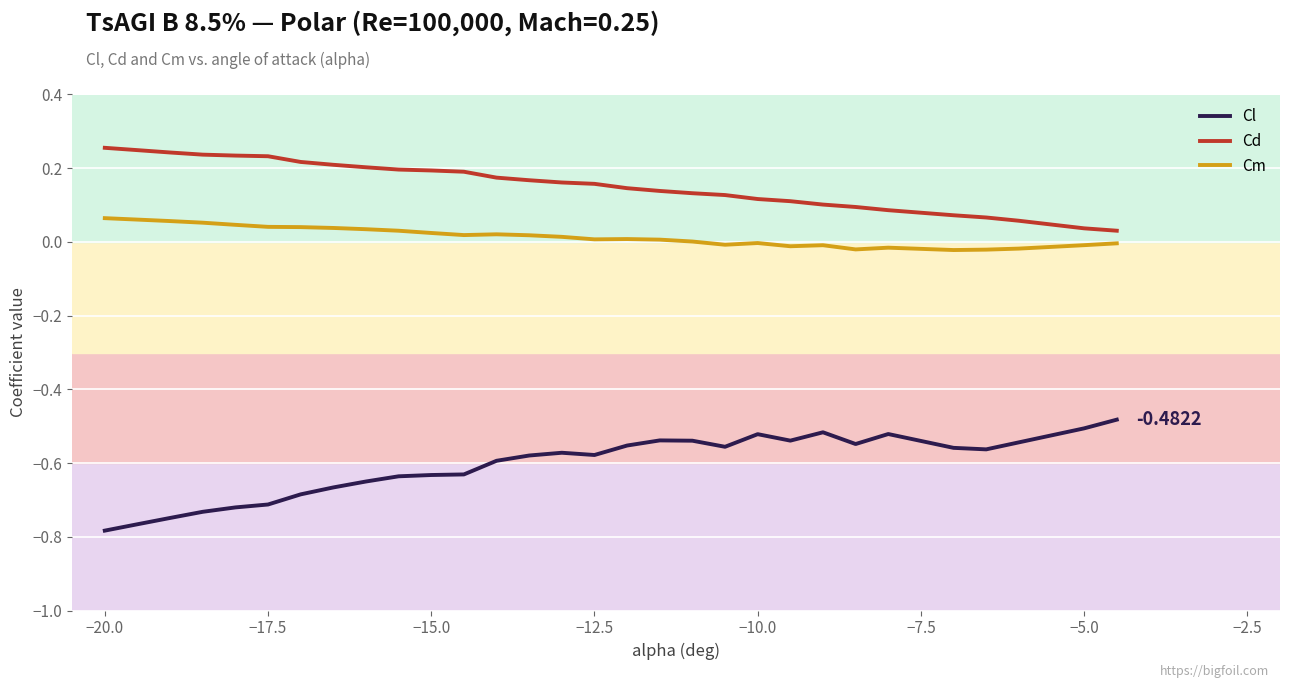

Which series has the largest total across all categories?

Cd